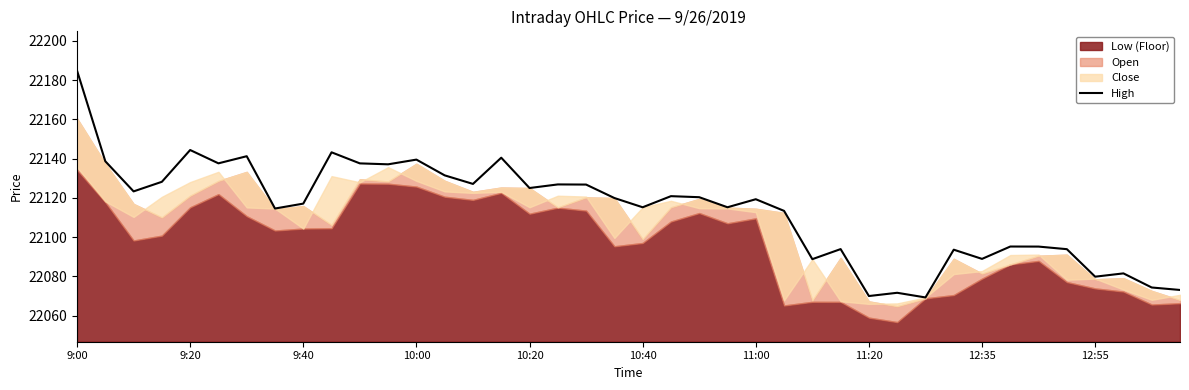

True or false: there are more than 1 points higher than both neighbors.

True